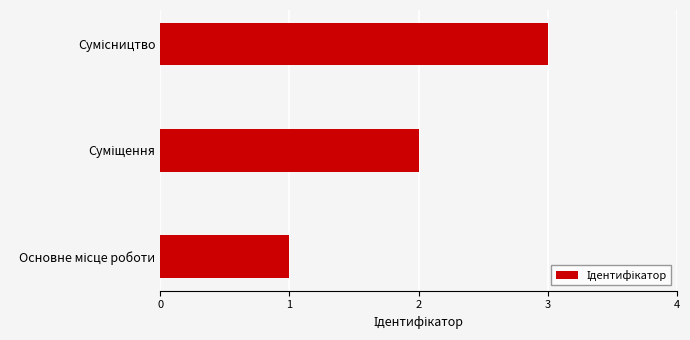

What is the minimum value shown in the chart?

1